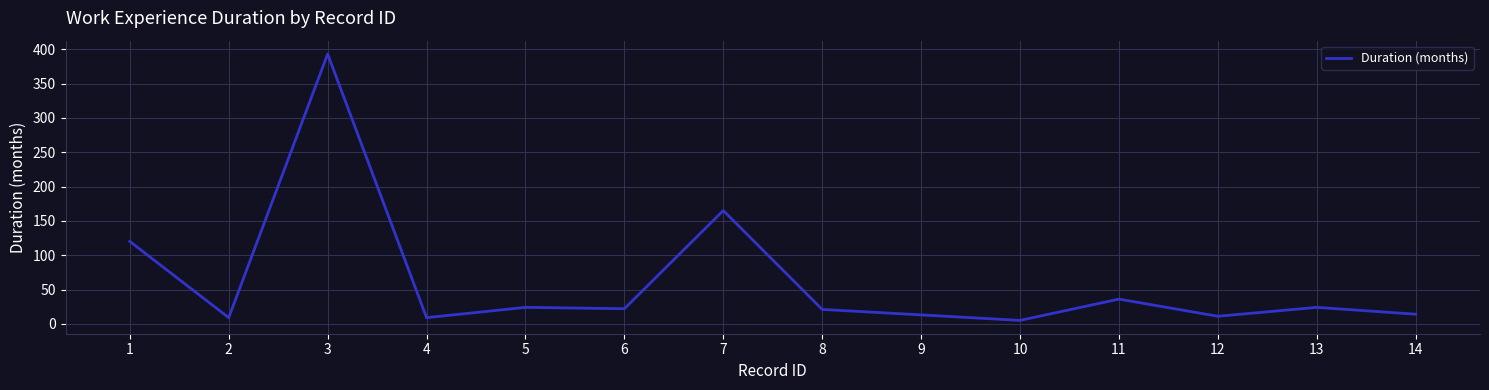

Where is the first local minimum?

2